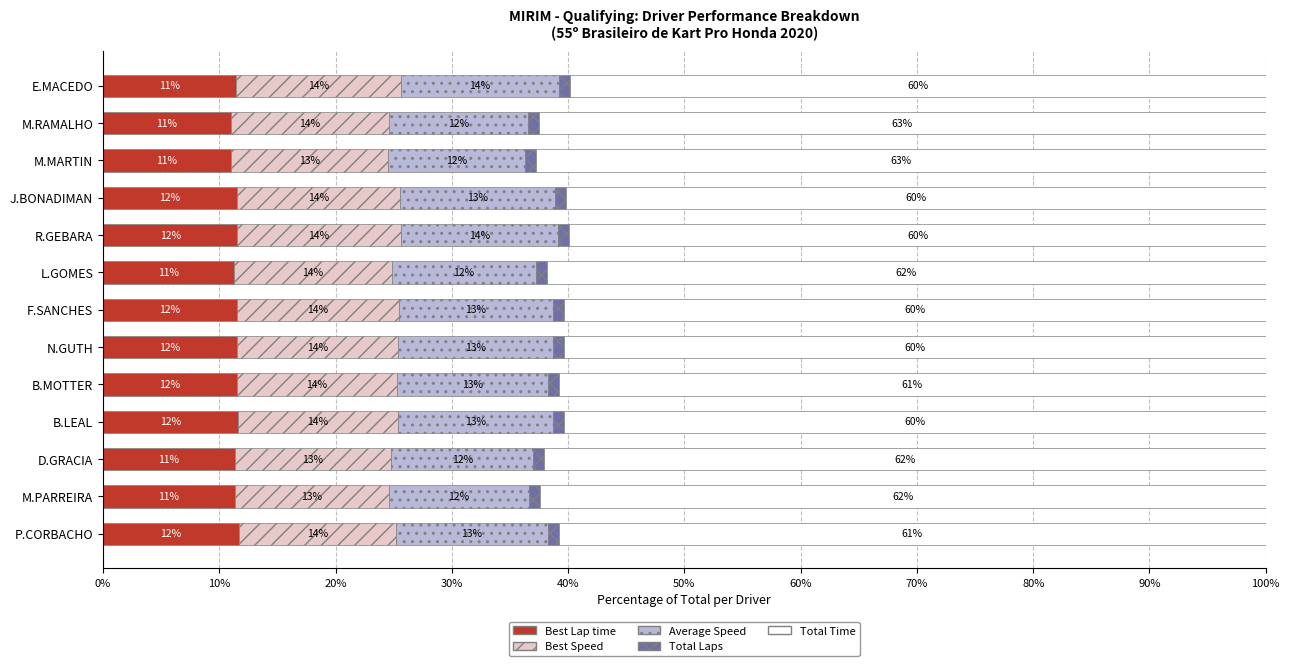

What is the total value across all series at N.GUTH?

100.0